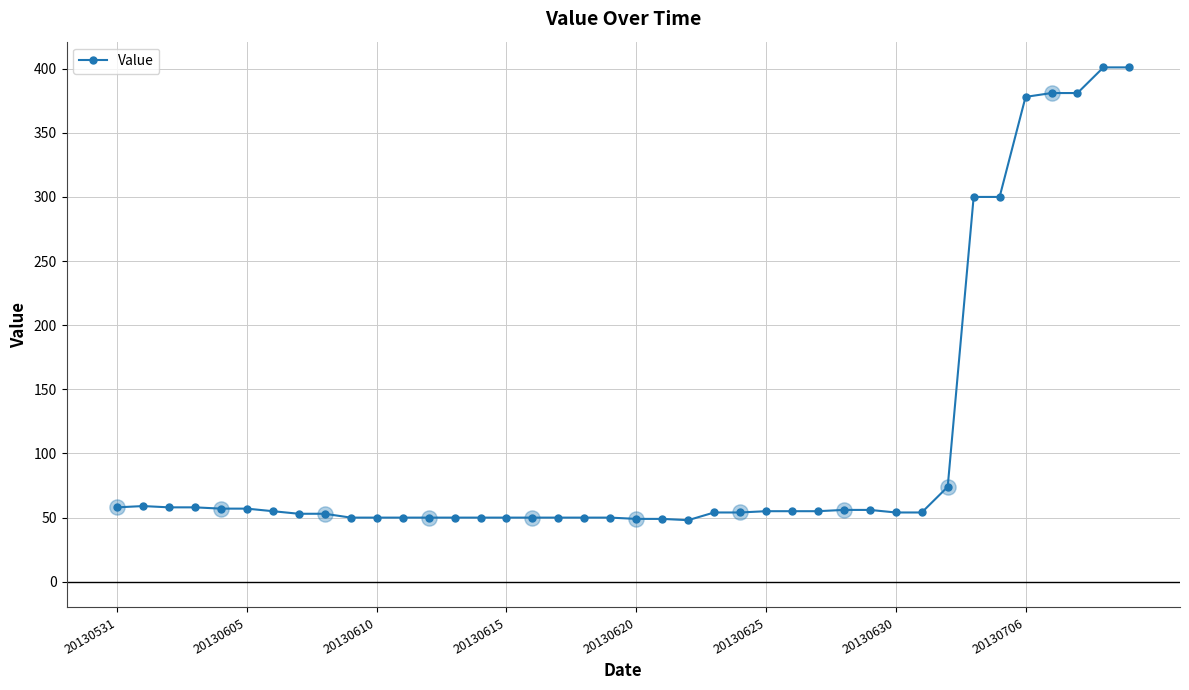

What is the value of the 8th point from the left?

53